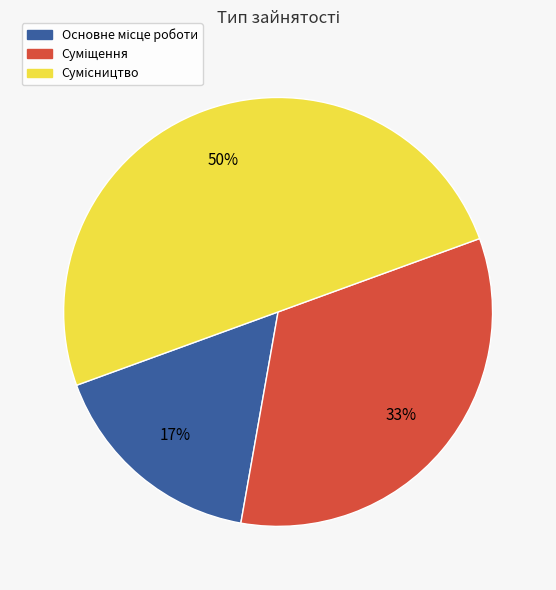

To the nearest percent, what is the difference between the largest and smallest slice percentages?

33%